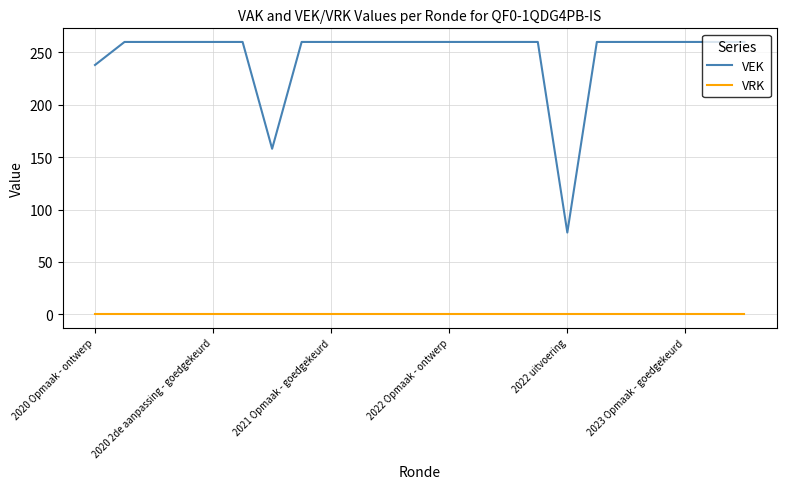

True or false: VRK and VEK cross at least once.

False